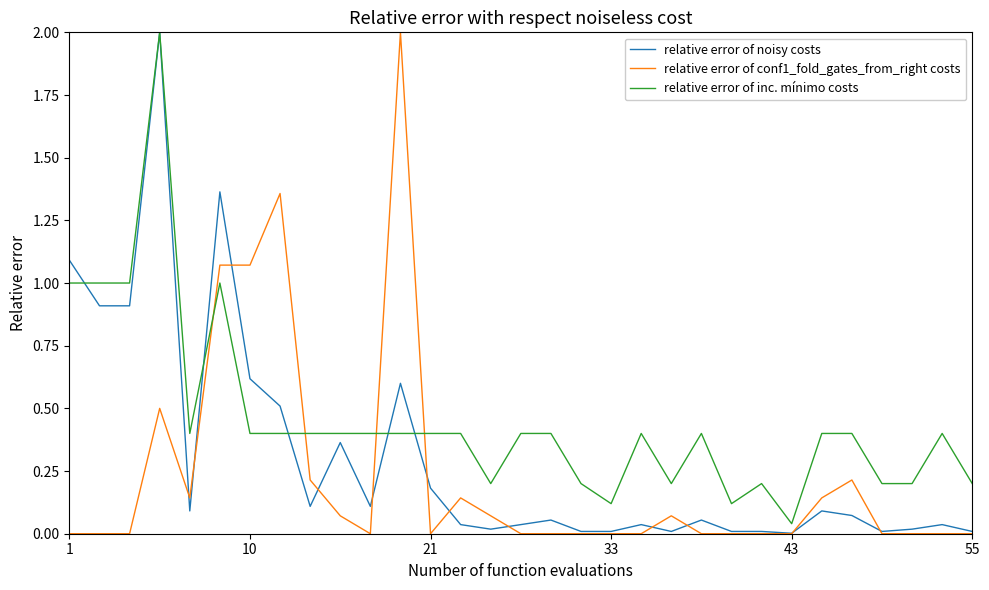

What is the average value of the relative error of inc. mínimo costs series?

0.5